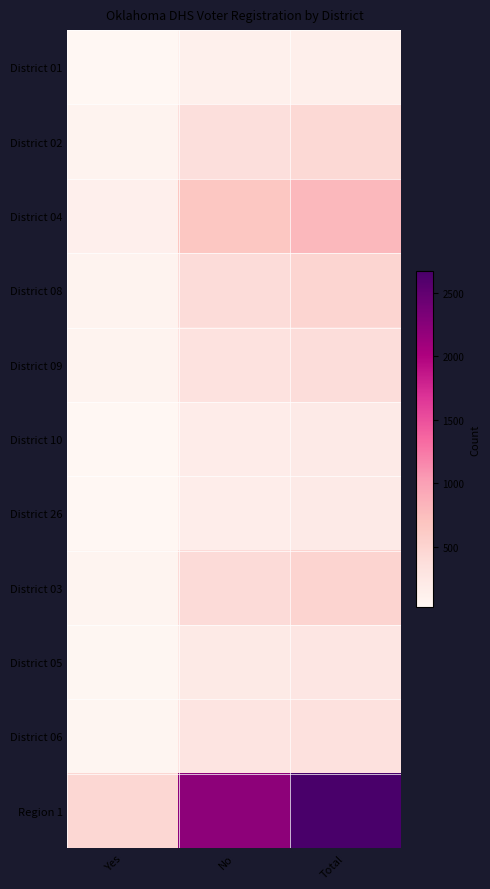

List the series in order of their peak value, lowest first.

District 01, District 26, District 10, District 05, District 06, District 09, District 02, District 08, District 03, District 04, Region 1